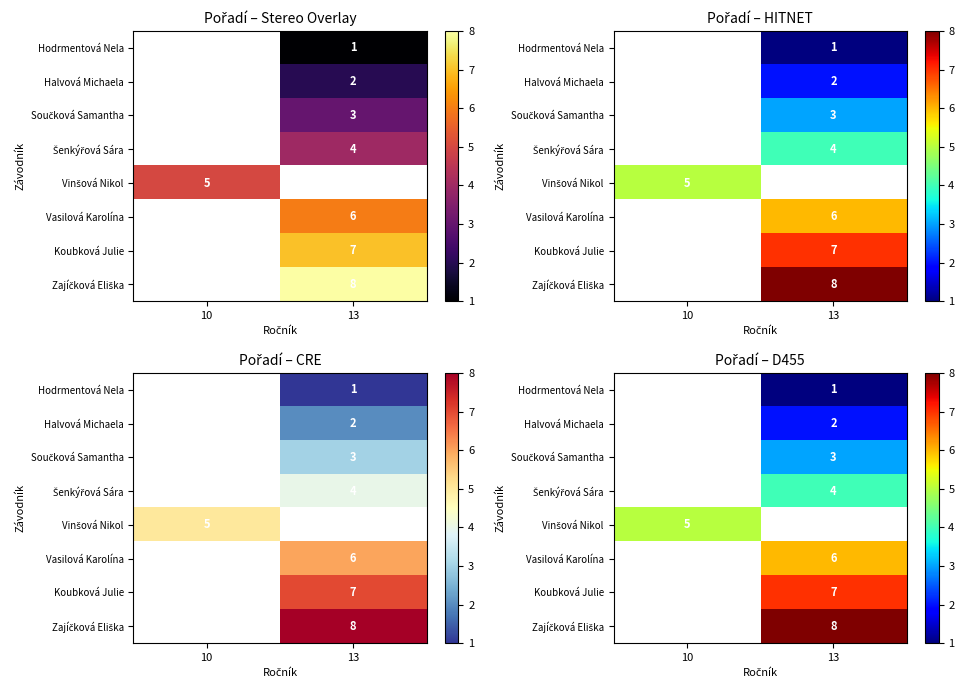

Count the number of data series in this chart.

8